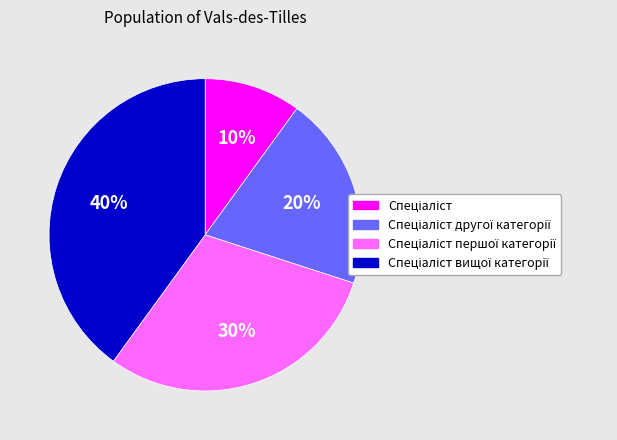

To the nearest percent, what is the average slice percentage?

25%